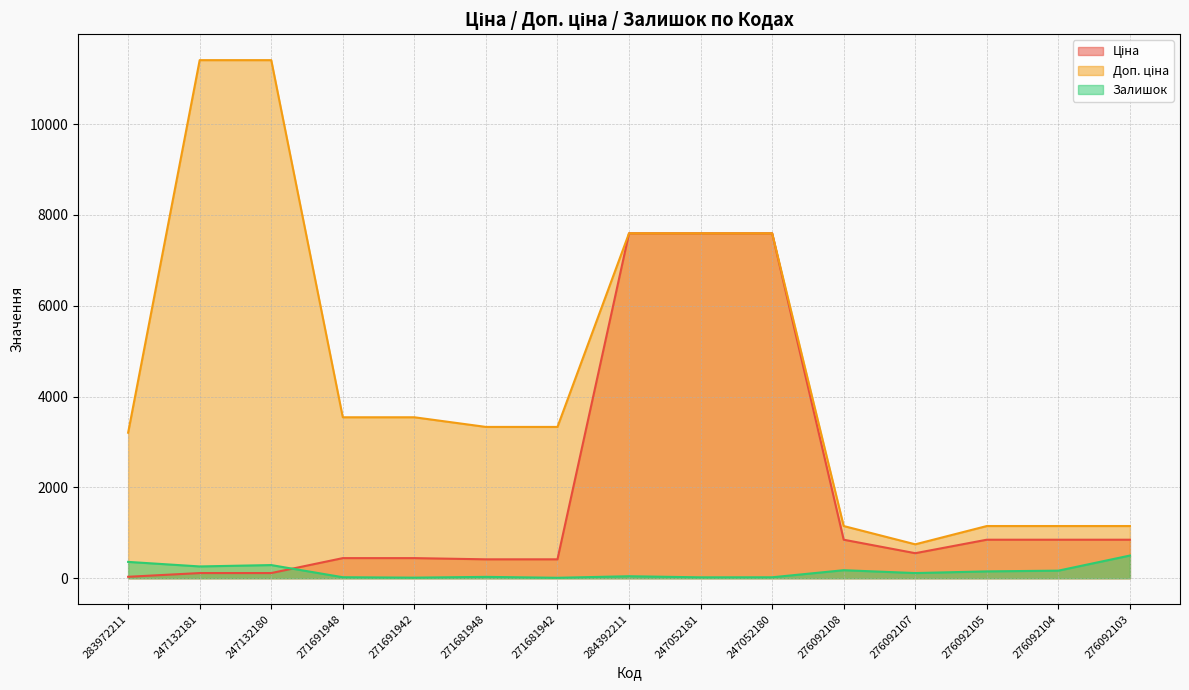

What is the smallest value displayed?

10.0